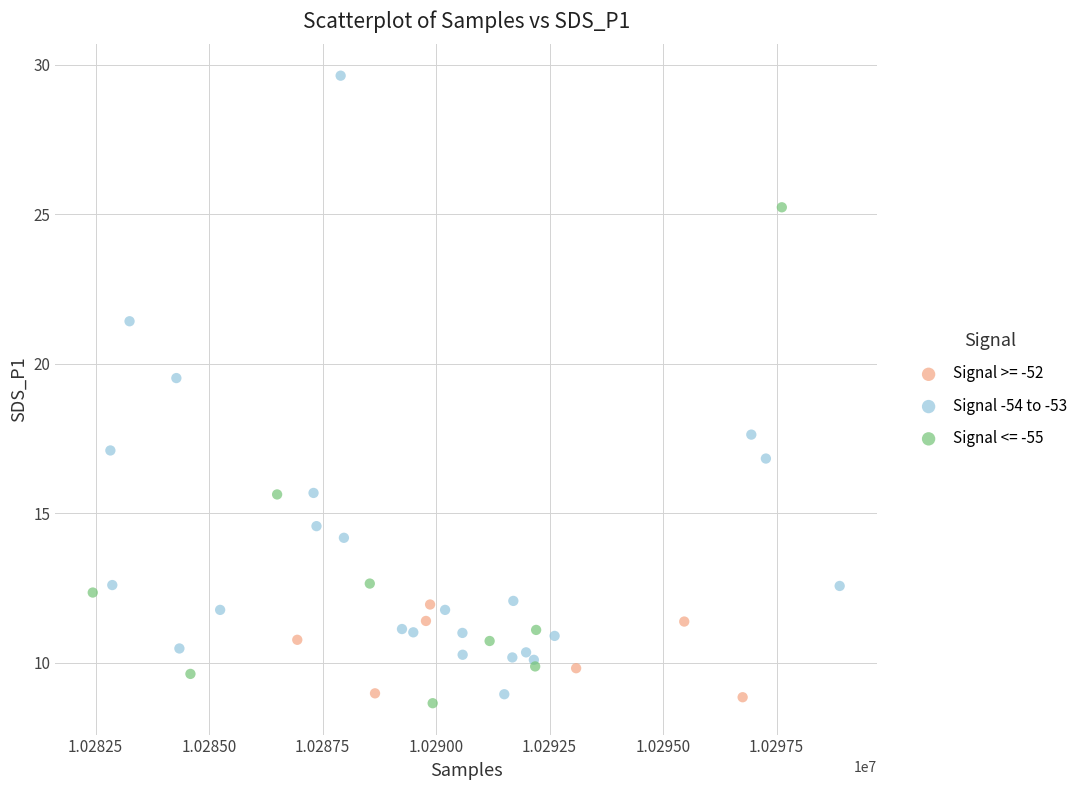

Which series has the widest spread of Y values?

Signal -54 to -53